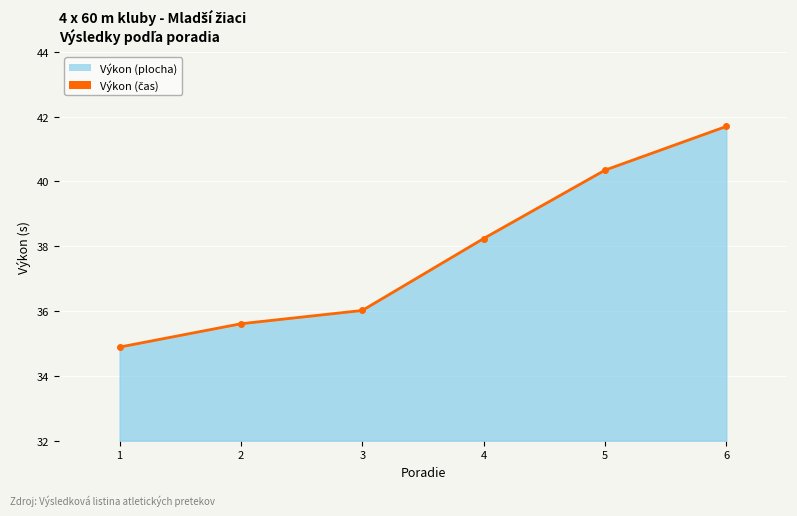

True or false: the data shows 60.7 at 3.

False